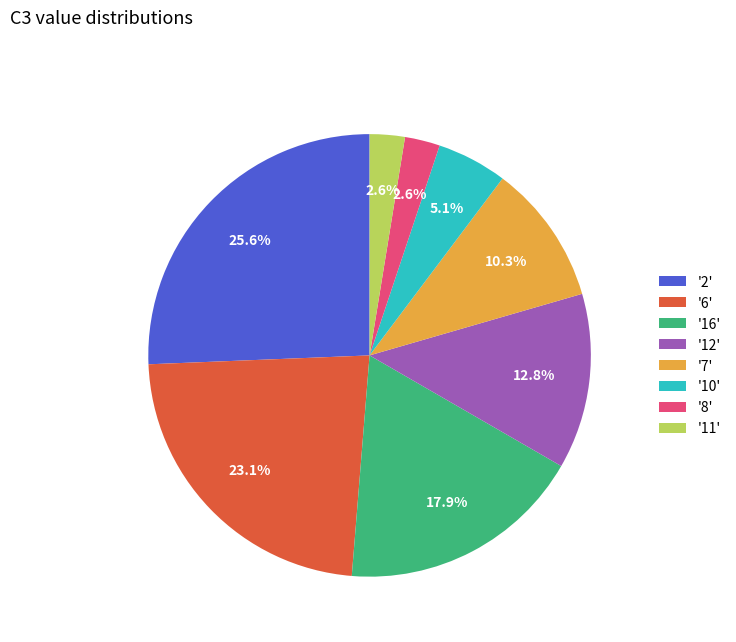

Which slice is the largest?

'2'